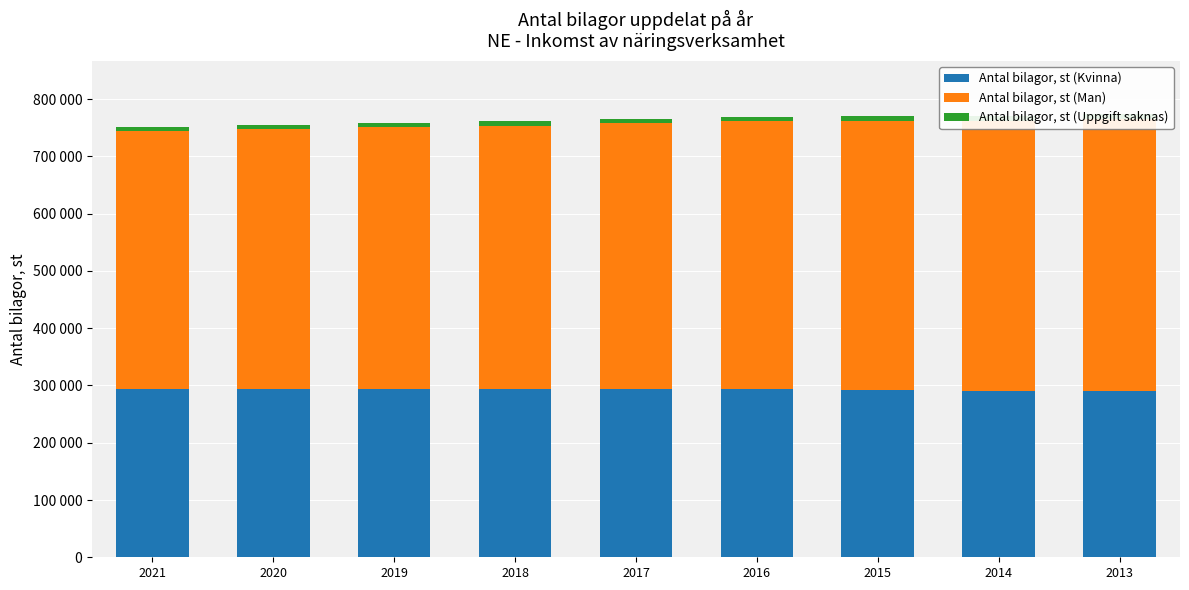

How many data points in Antal bilagor, st (Uppgift saknas) are less than 7783?

4